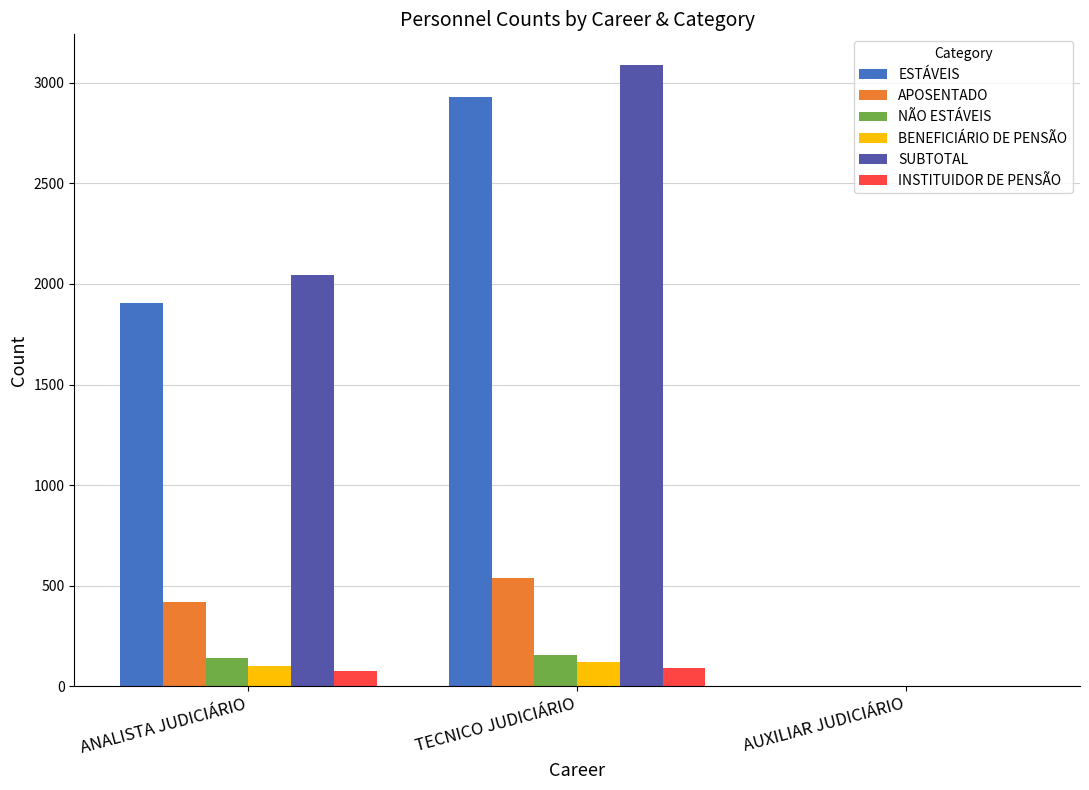

At which category is the sum across all series the highest?

TECNICO JUDICIÁRIO